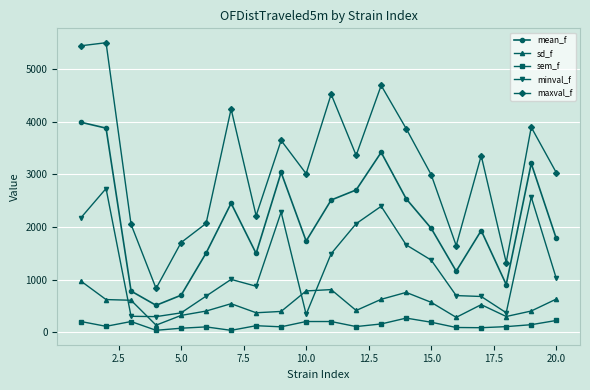

Rank the series by their maximum value, from highest to lowest.

maxval_f, mean_f, minval_f, sd_f, sem_f